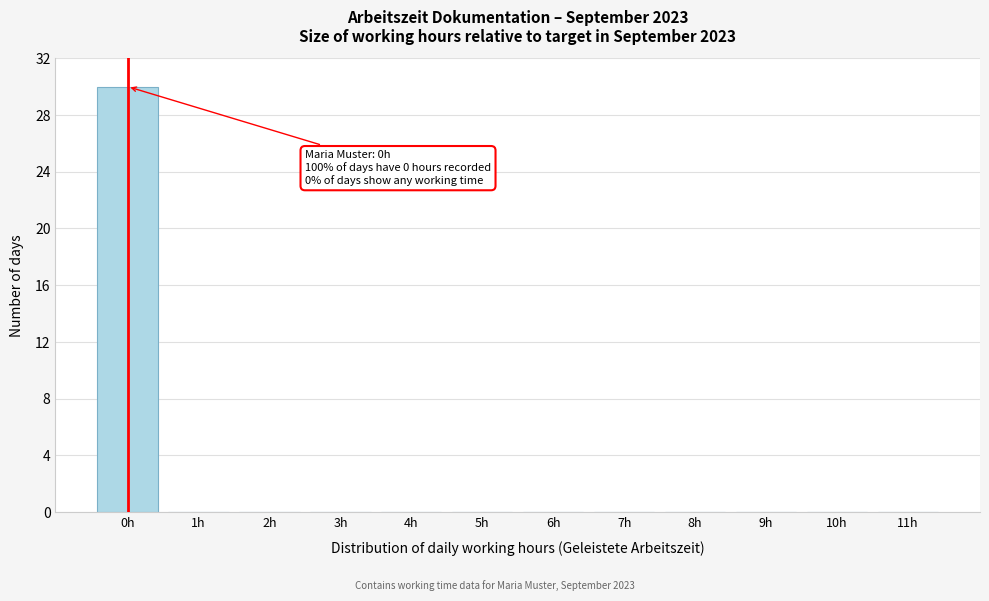

Reading left to right, extract all data points from this chart.

0h=30	1h=0	2h=0	3h=0	4h=0	5h=0	6h=0	7h=0	8h=0	9h=0	10h=0	11h=0